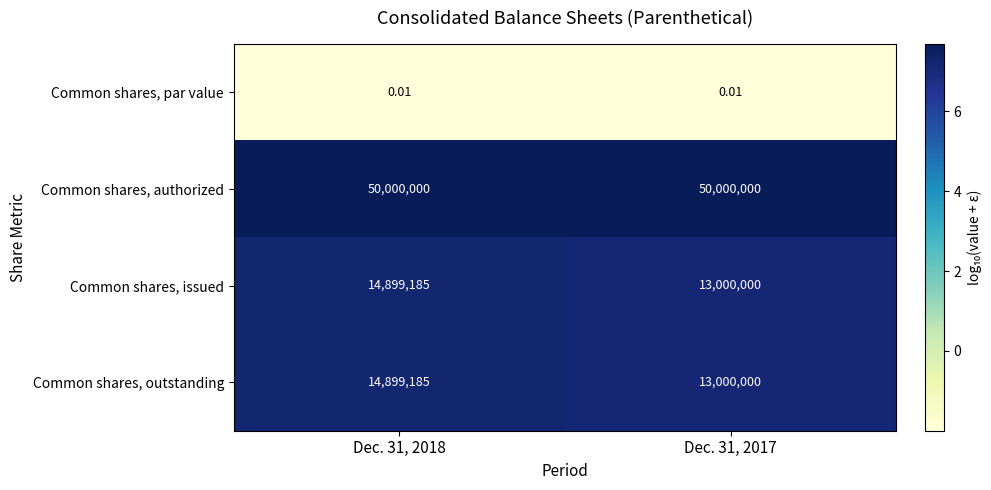

Is the value of Common shares, outstanding at Dec. 31, 2017 greater than the value of Common shares, par value at Dec. 31, 2018?

Yes